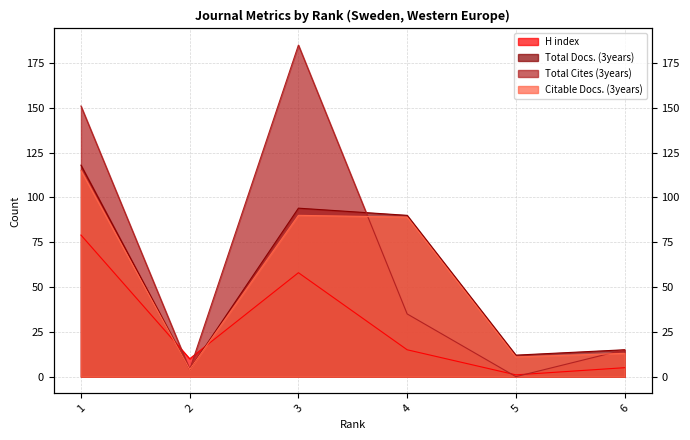

At which category is the sum across all series the highest?

1